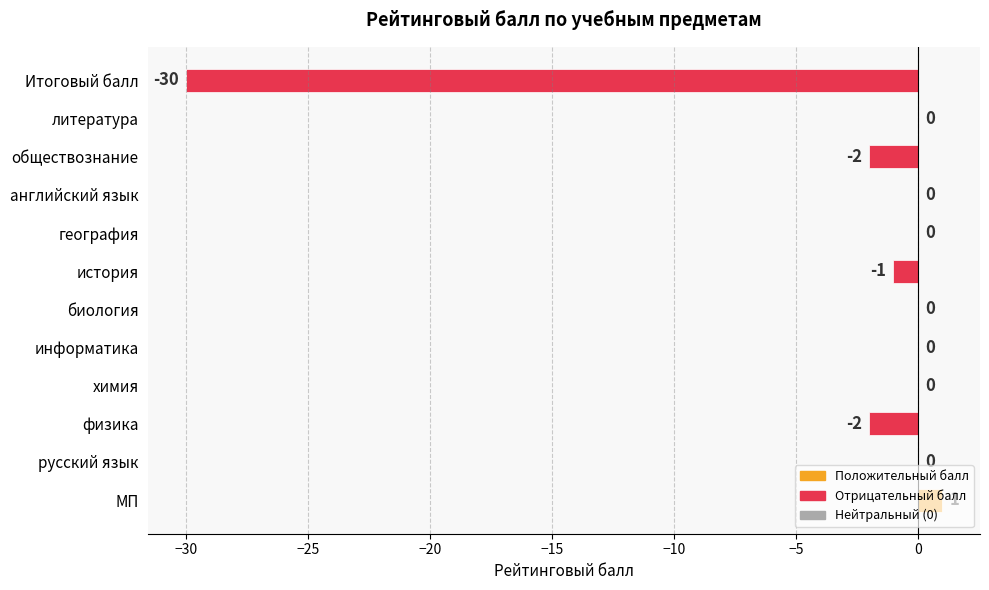

Which has a higher value, русский язык or физика?

русский язык